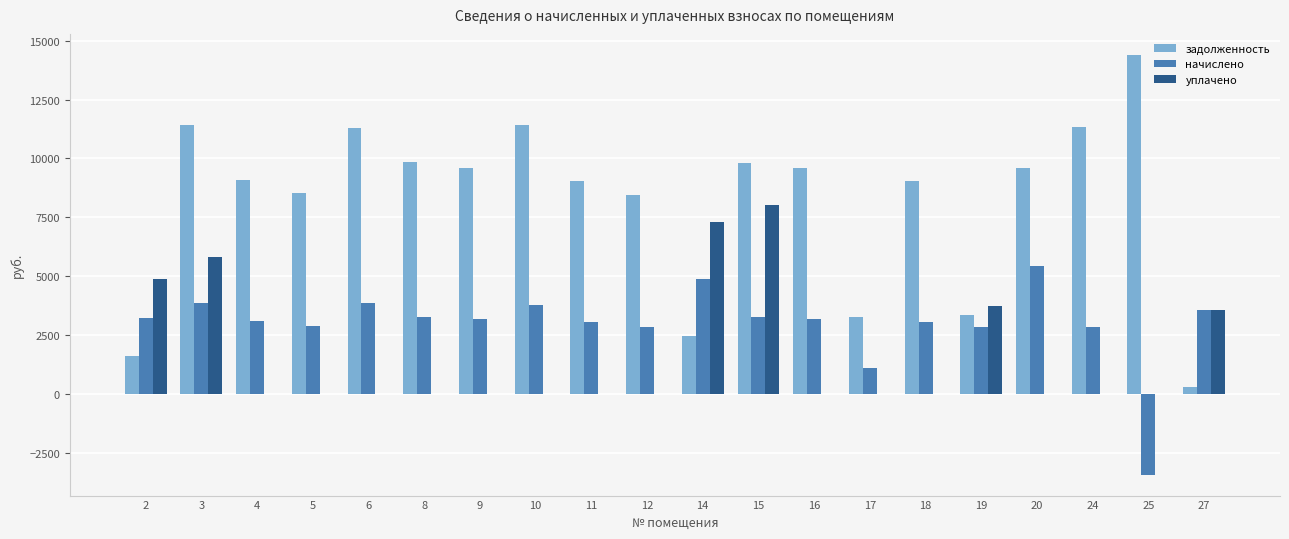

What is the sum of all задолженность values?

163366.6